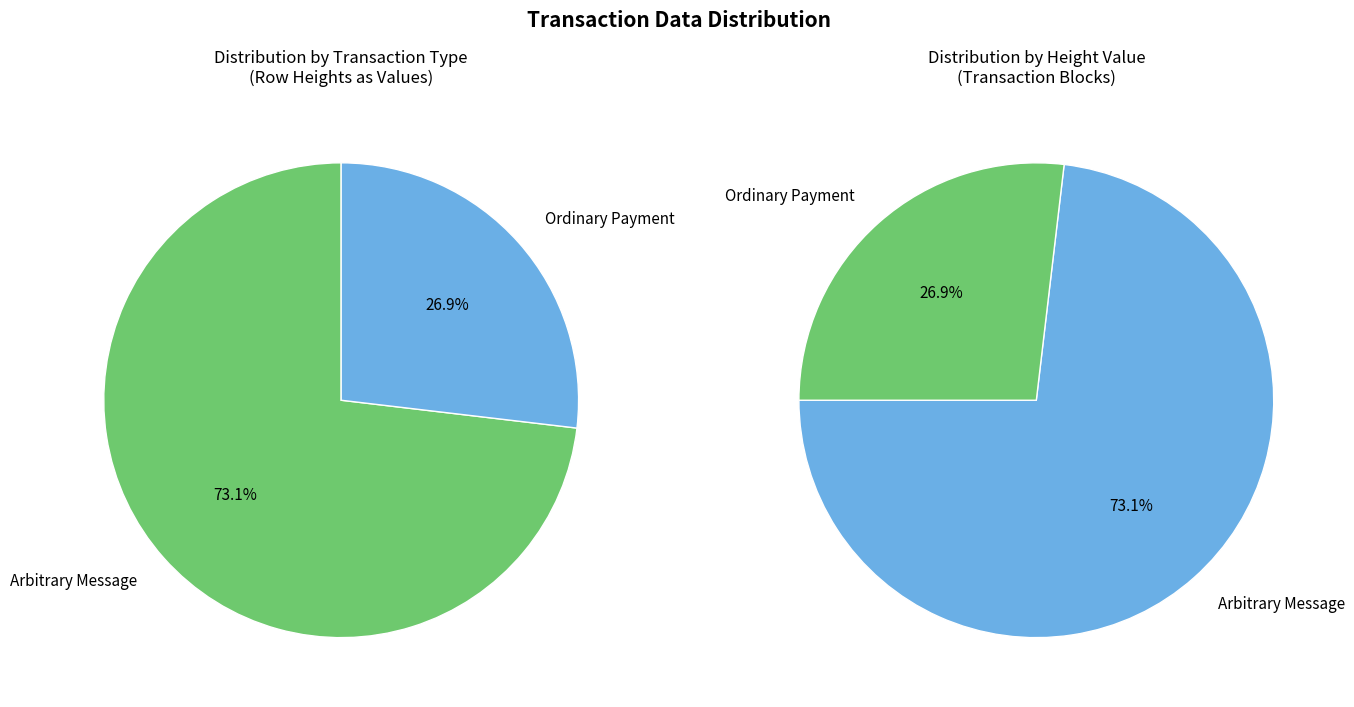

Count the number of slices in the pie.

2